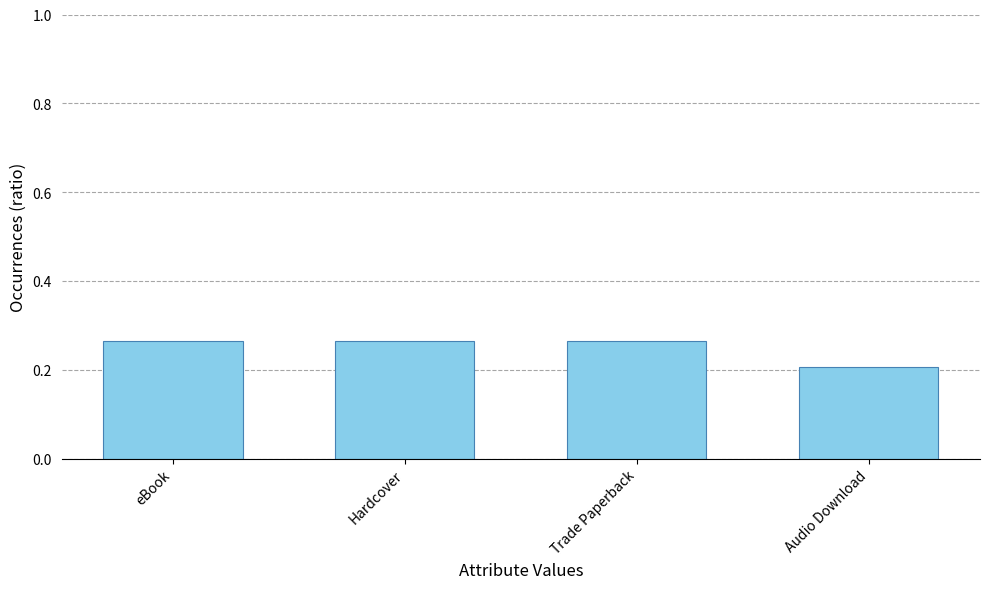

The chart shows a value of 0.2 at Audio Download. True or false?

True